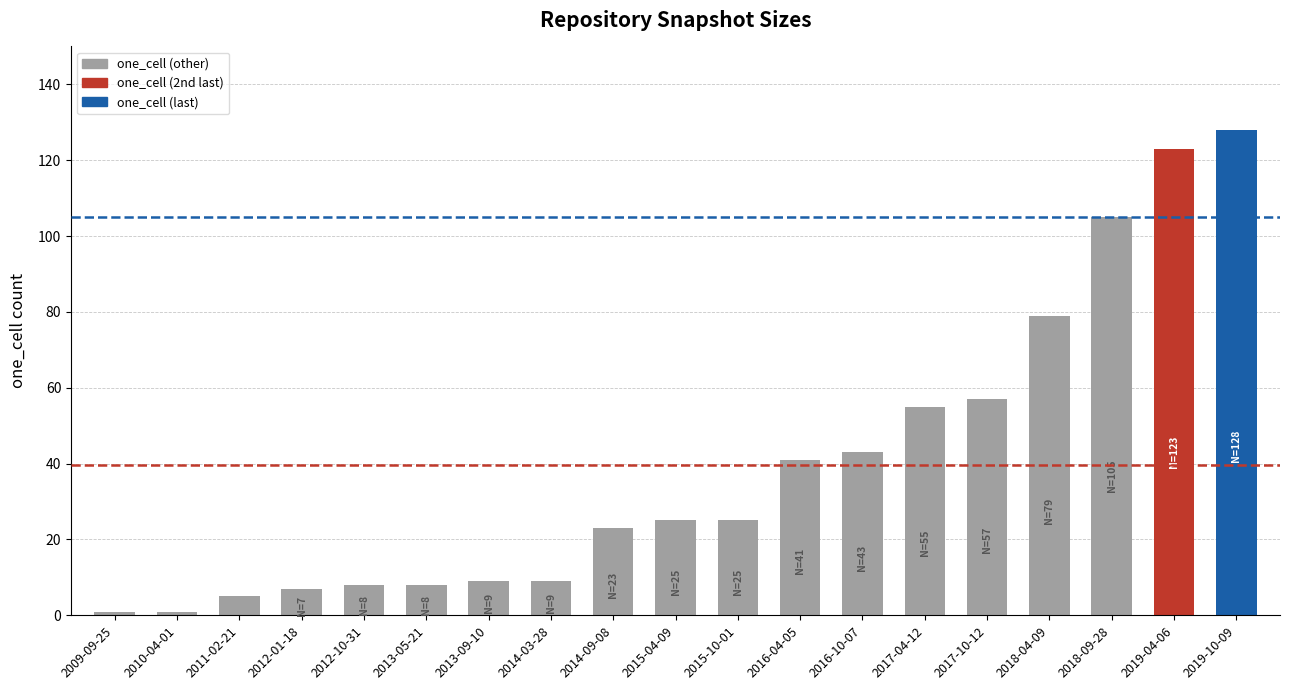

What position from the left is 2013-05-21?

6